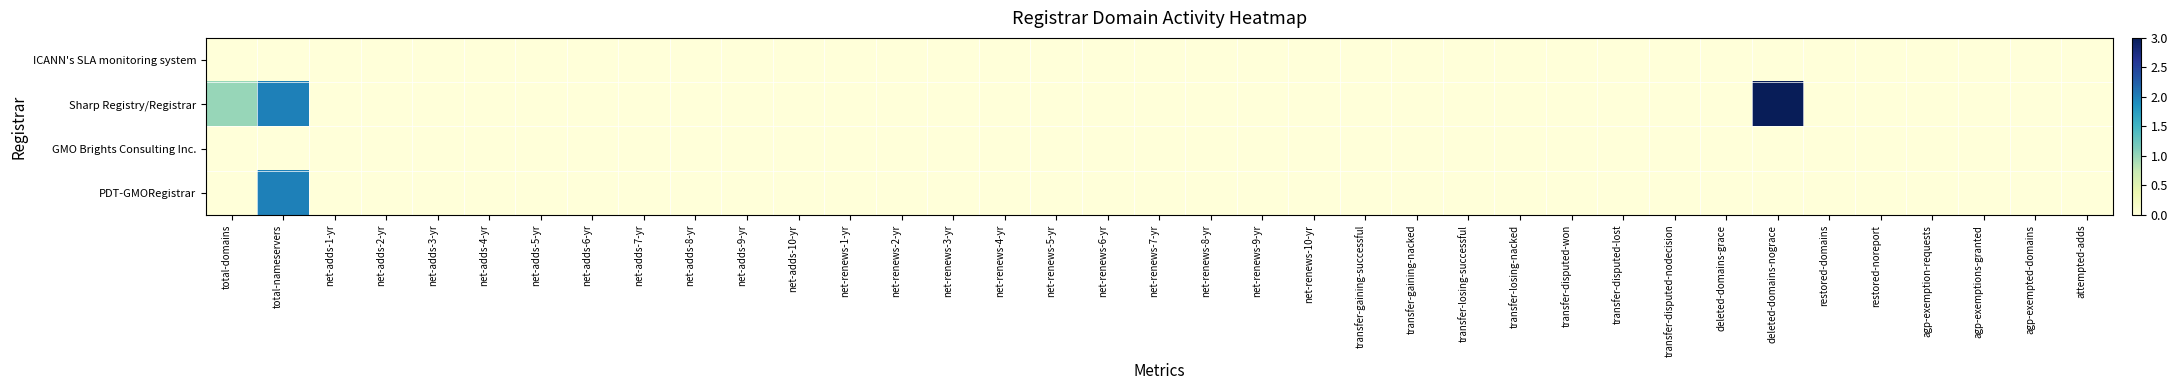

Which category has the lowest value across all series?

total-domains